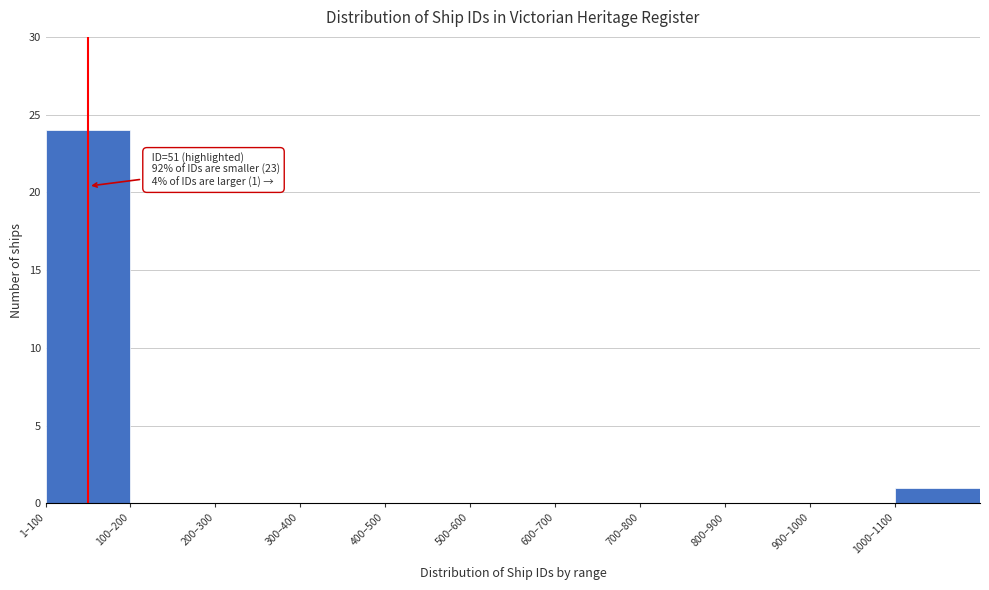

Reading right to left, extract all data points from this chart.

1000–1100=1	900–1000=0	800–900=0	700–800=0	600–700=0	500–600=0	400–500=0	300–400=0	200–300=0	100–200=0	1–100=24